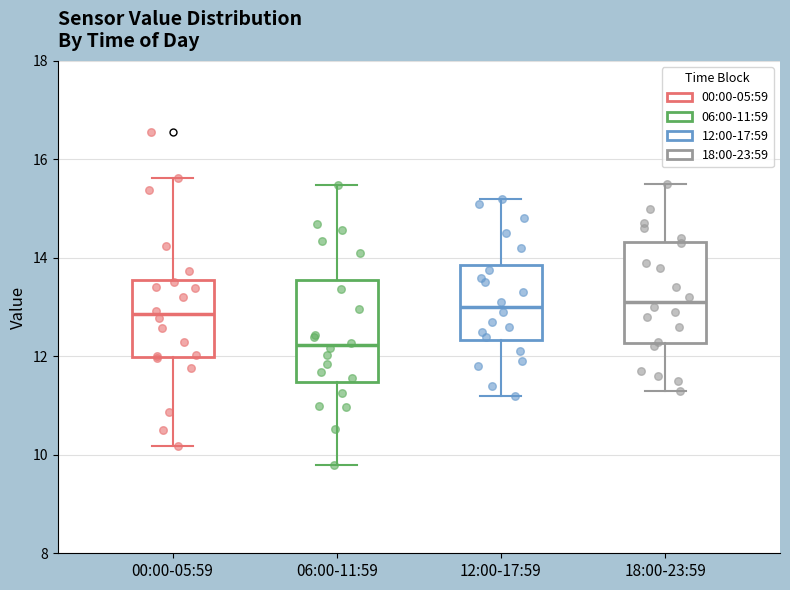

Reading left to right, read every box against the y-axis: the position of its median line, the range the box covers, and the ends of its whiskers. The values are not printed on the chart, so give them approximately, as read against the axis.

00:00-05:59: median 12.8, box 12.0 to 13.6, whiskers 10.2 to 15.6
06:00-11:59: median 12.2, box 11.4 to 13.6, whiskers 9.8 to 15.4
12:00-17:59: median 13.0, box 12.4 to 13.8, whiskers 11.2 to 15.2
18:00-23:59: median 13.2, box 12.2 to 14.4, whiskers 11.4 to 15.6